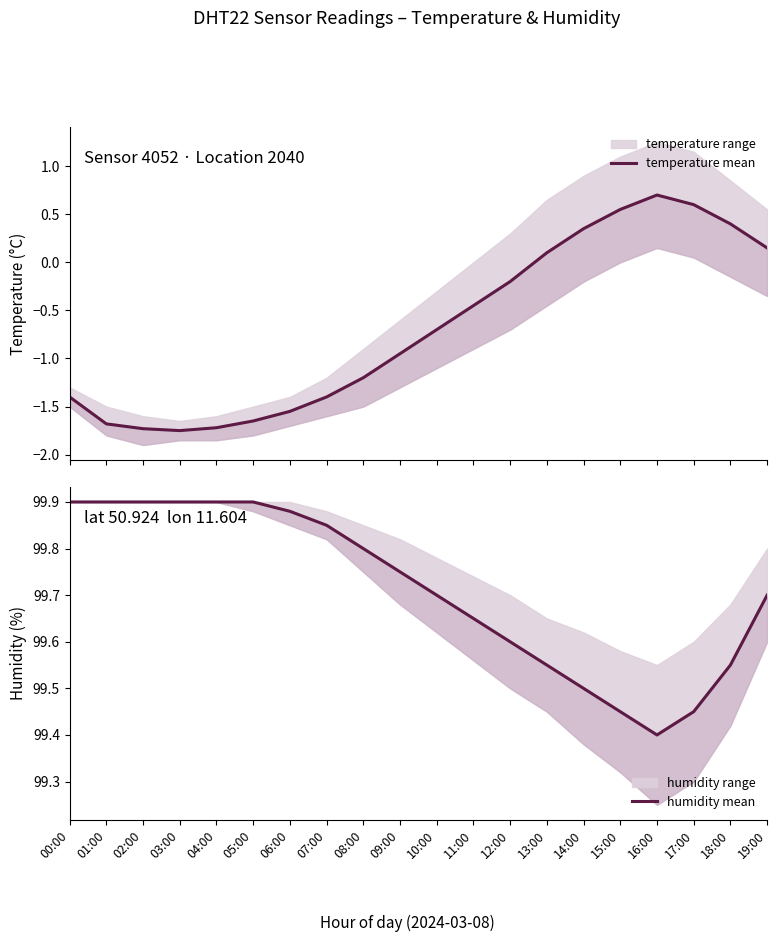

What is the difference between the maximum and second lowest values in the humidity mean series?

0.5